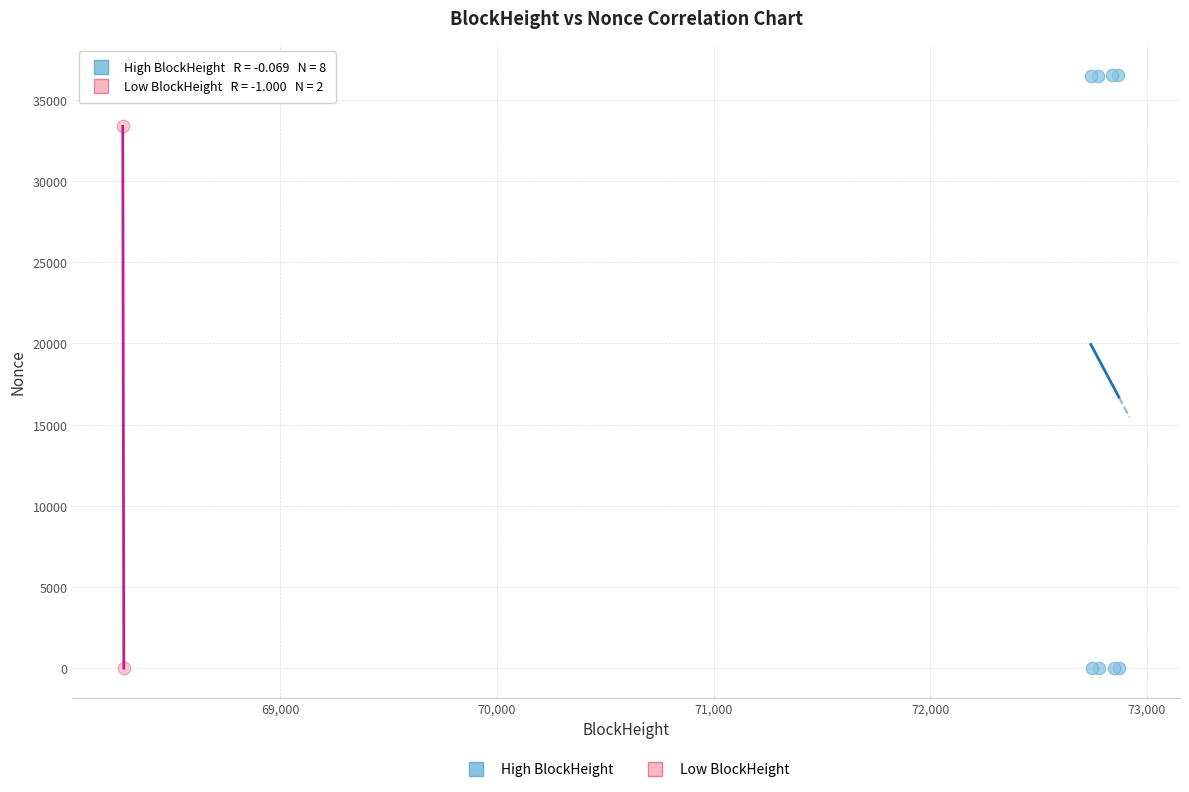

What are all the series names shown in the legend?

High BlockHeight, Low BlockHeight